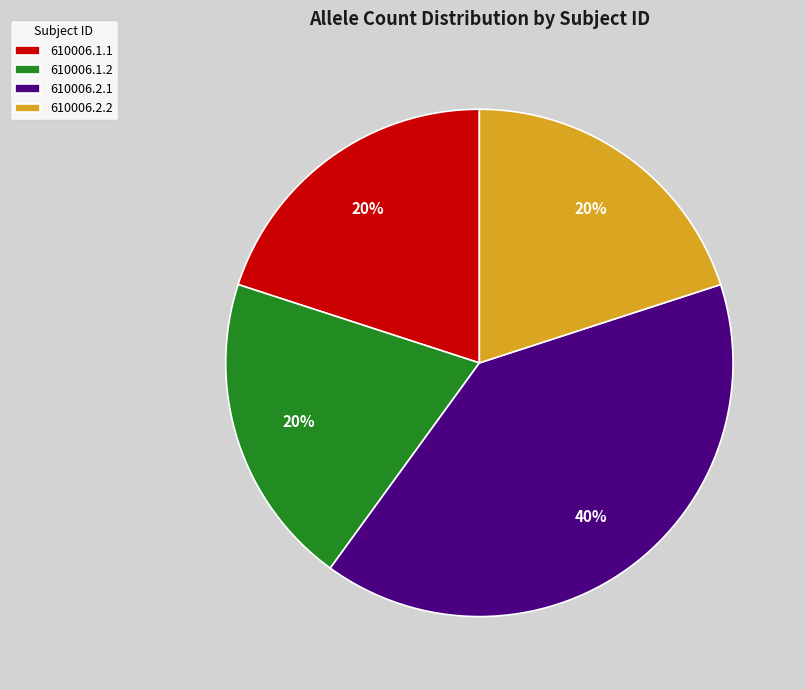

Approximately how many times larger is the value at 610006.1.2 compared to 610006.1.1?

1.0